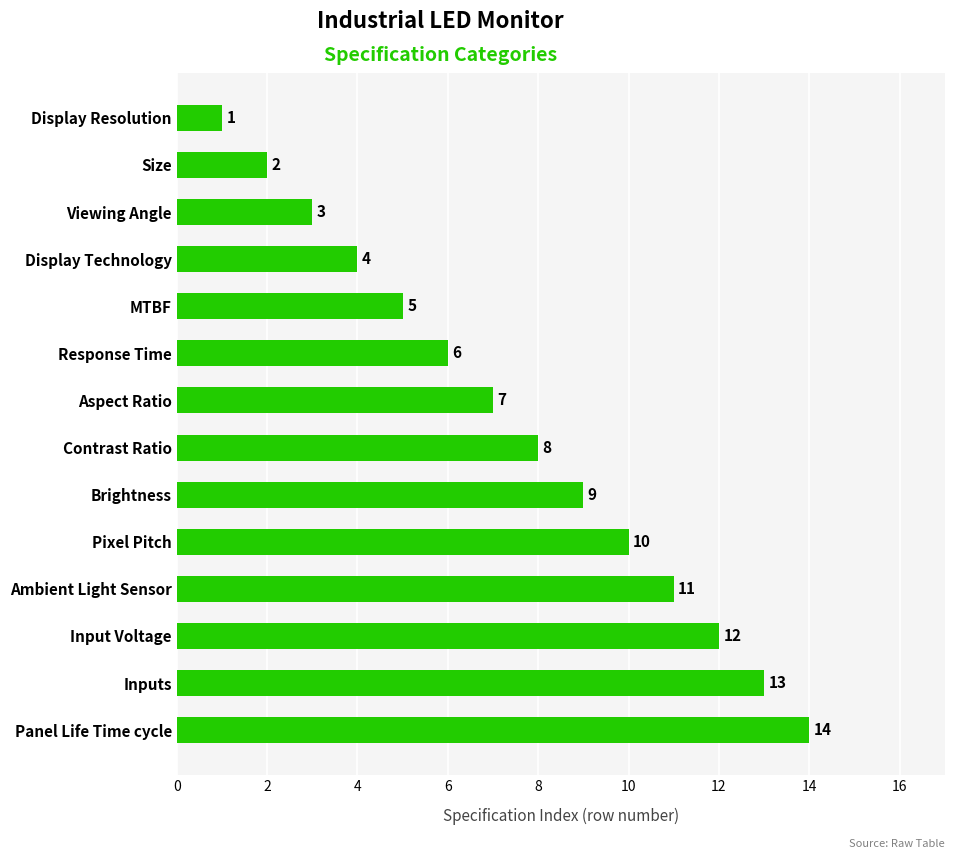

What is the sum of all values?

105